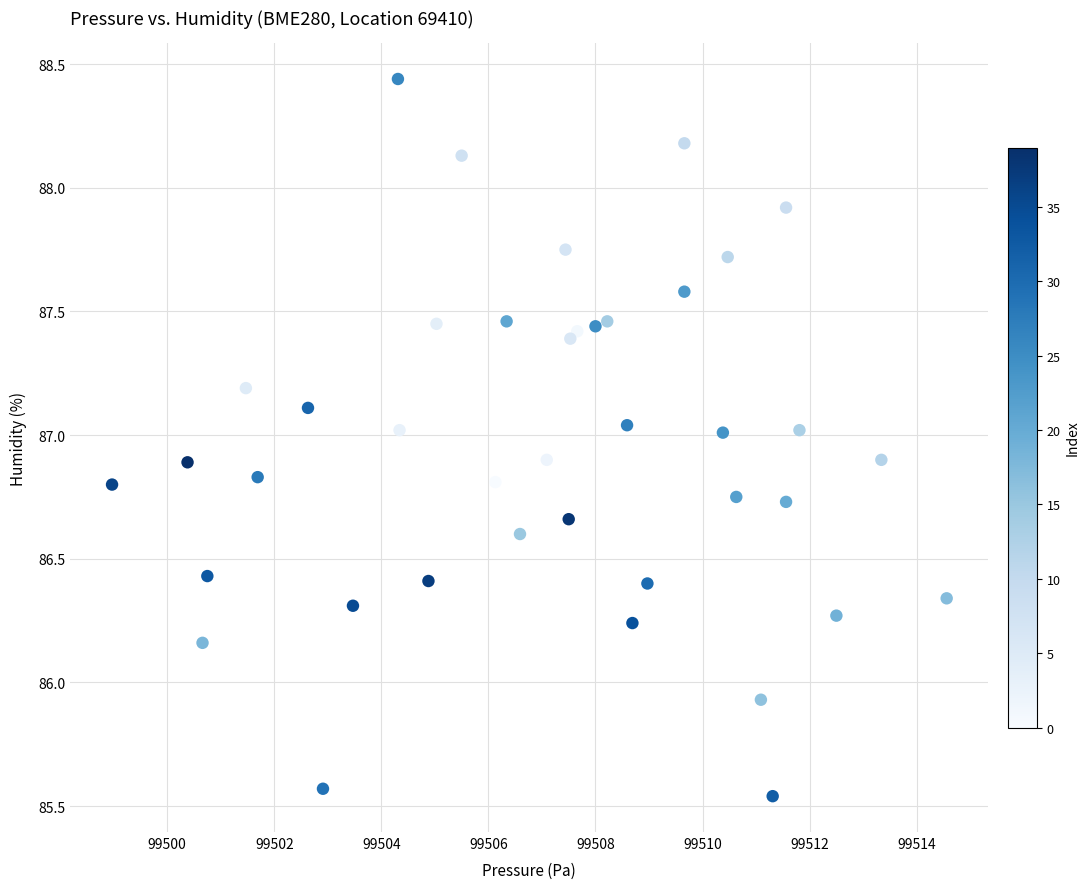

What Y value in the scatter plot is closest to 86?

85.9